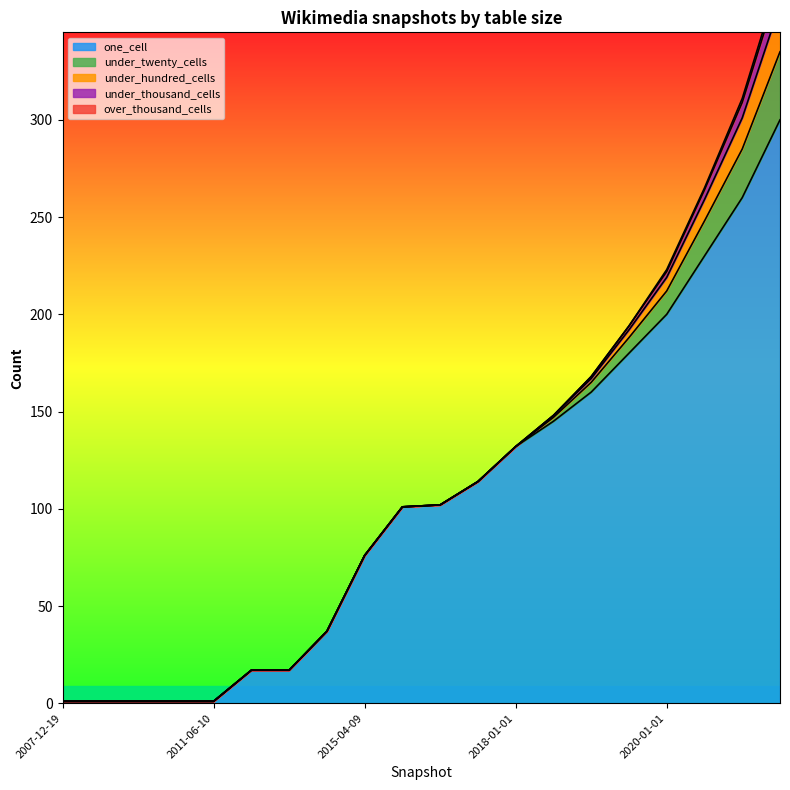

Reading left to right, extract all data points from this chart.

one_cell: 1	1	1	1	1	17	17	37	76	101	102	114	132	145	160	180	200	230	260	300
under_twenty_cells: 0	0	0	0	0	0	0	0	0	0	0	0	0	2	5	8	12	18	25	35
under_hundred_cells: 0	0	0	0	0	0	0	0	0	0	0	0	0	1	2	4	7	11	16	24
under_thousand_cells: 0	0	0	0	0	0	0	0	0	0	0	0	0	0	1	2	3	5	8	12
over_thousand_cells: 0	0	0	0	0	0	0	0	0	0	0	0	0	0	0	0	1	1	2	3